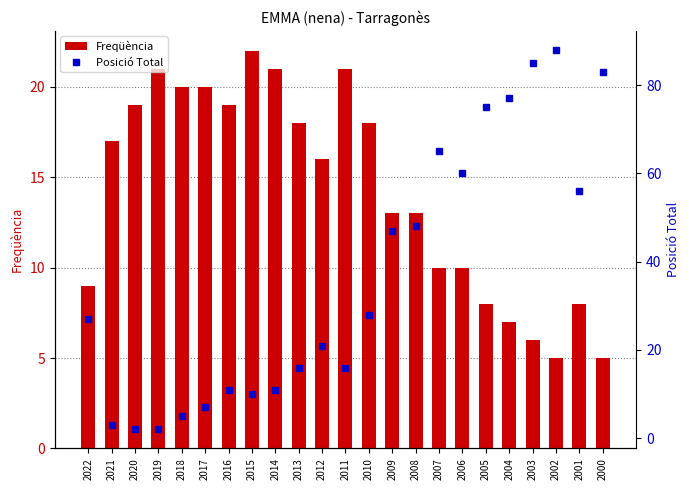

The value of Freqüència at 2004 is 4. True or false?

False